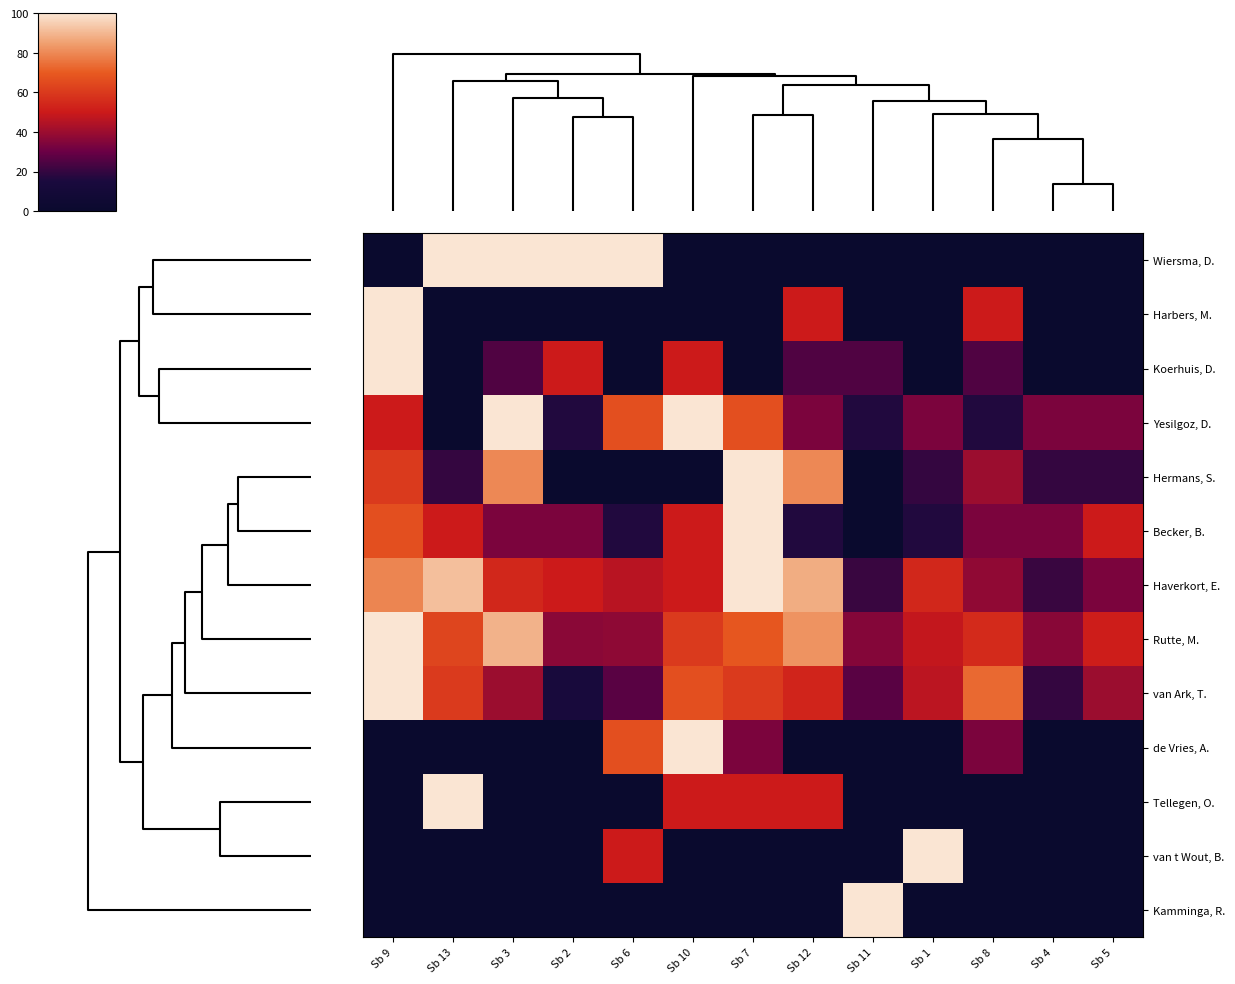

At how many categories does at least one series exceed 76?

10